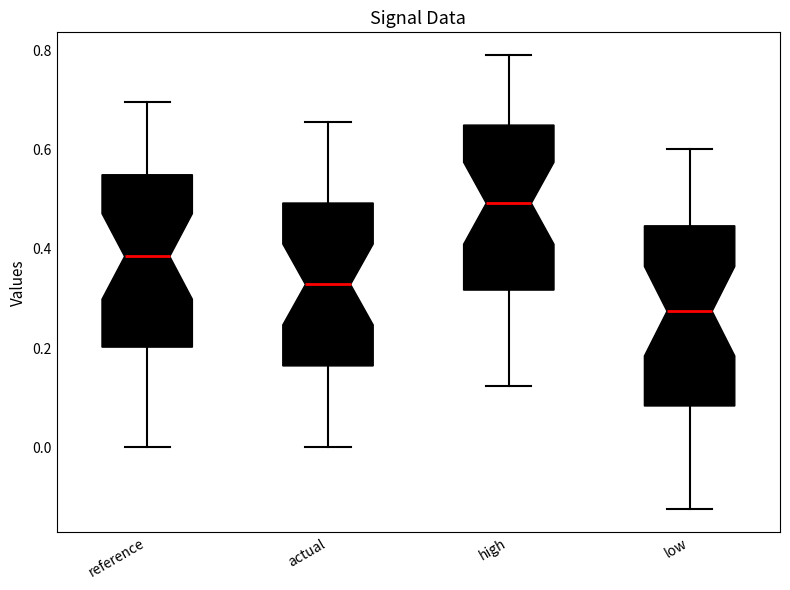

Where is the upper edge of the box for low on the y-axis? The values are not printed on the chart, so give them approximately, as read against the axis.

0.44